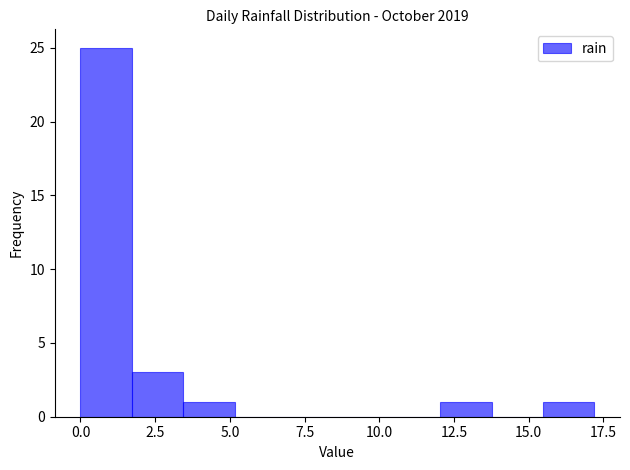

Around what value on the x-axis is the tallest bar? Give the approximate position of its centre, as read against the axis.

1.0